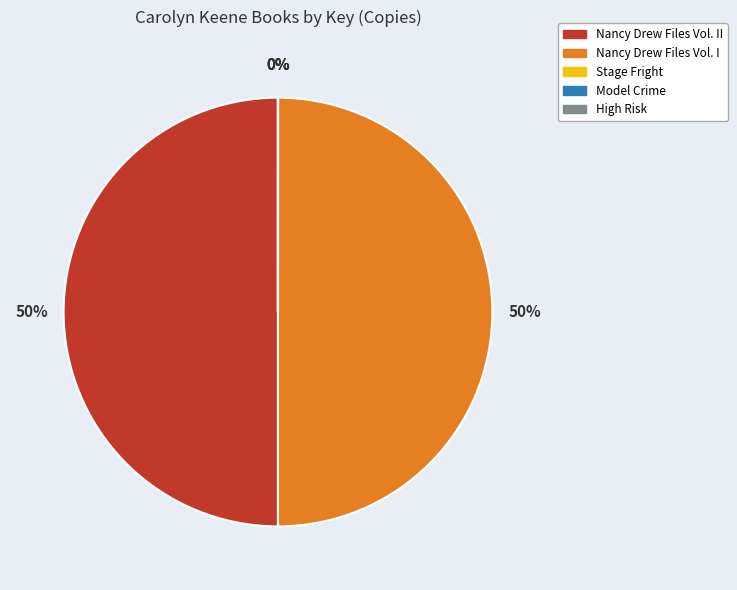

The Nancy Drew Files Vol. II slice represents 50% of the pie. True or false?

True